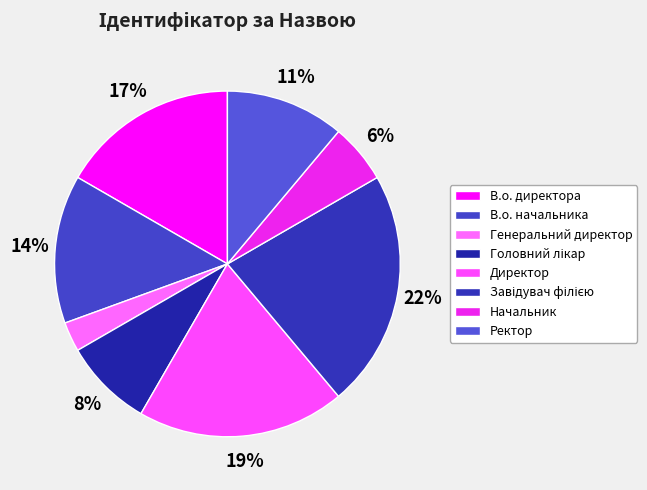

How many slices are in this pie chart?

8